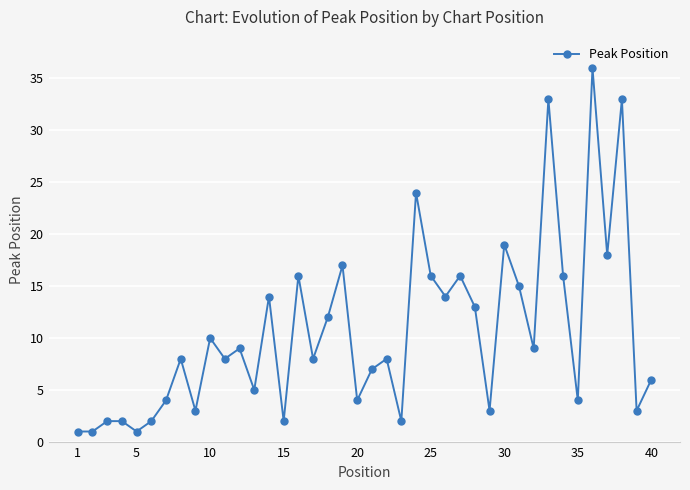

What is the value of the 38th point from the left?

33